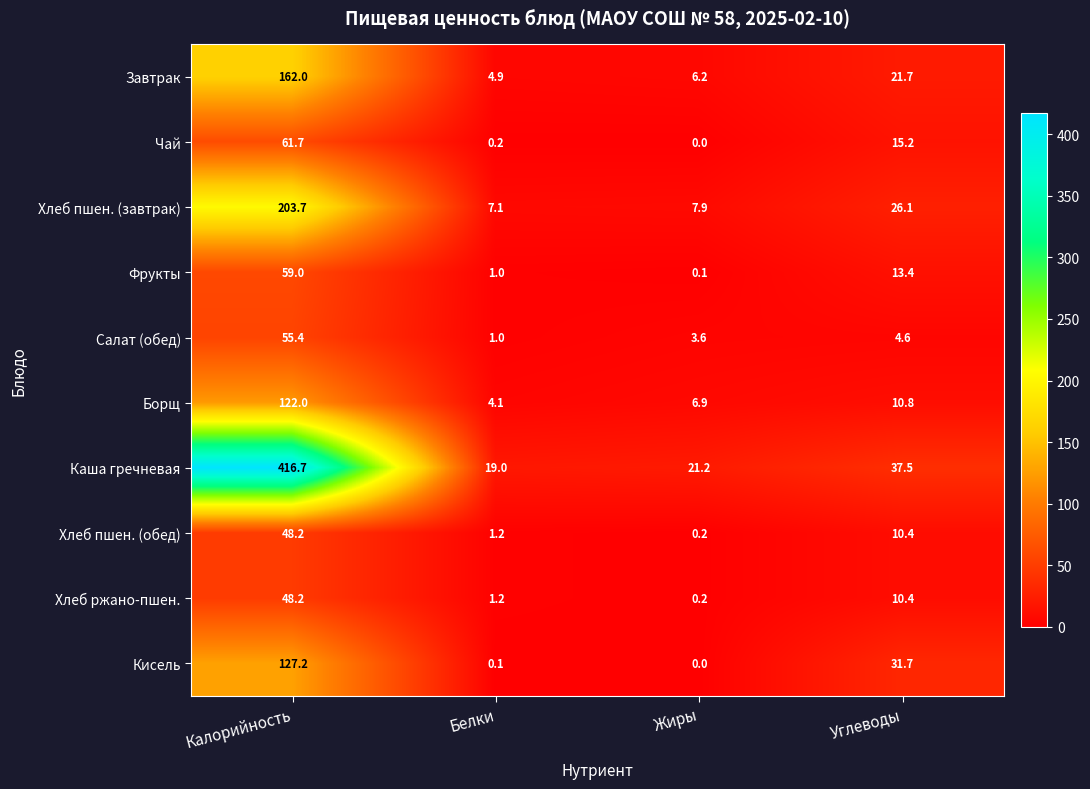

Where is Чай nearest to the value 30?

Углеводы